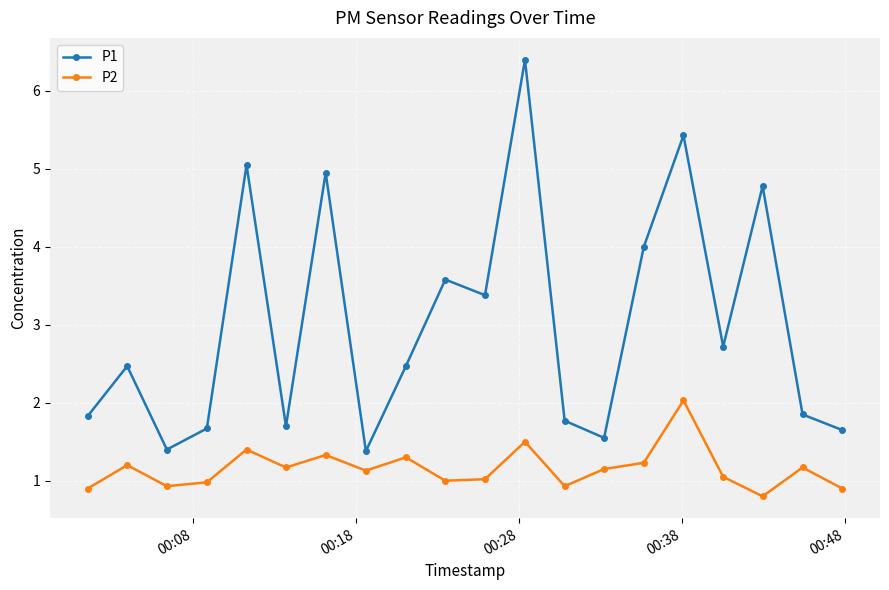

Rank the series by their maximum value, from lowest to highest.

P2, P1